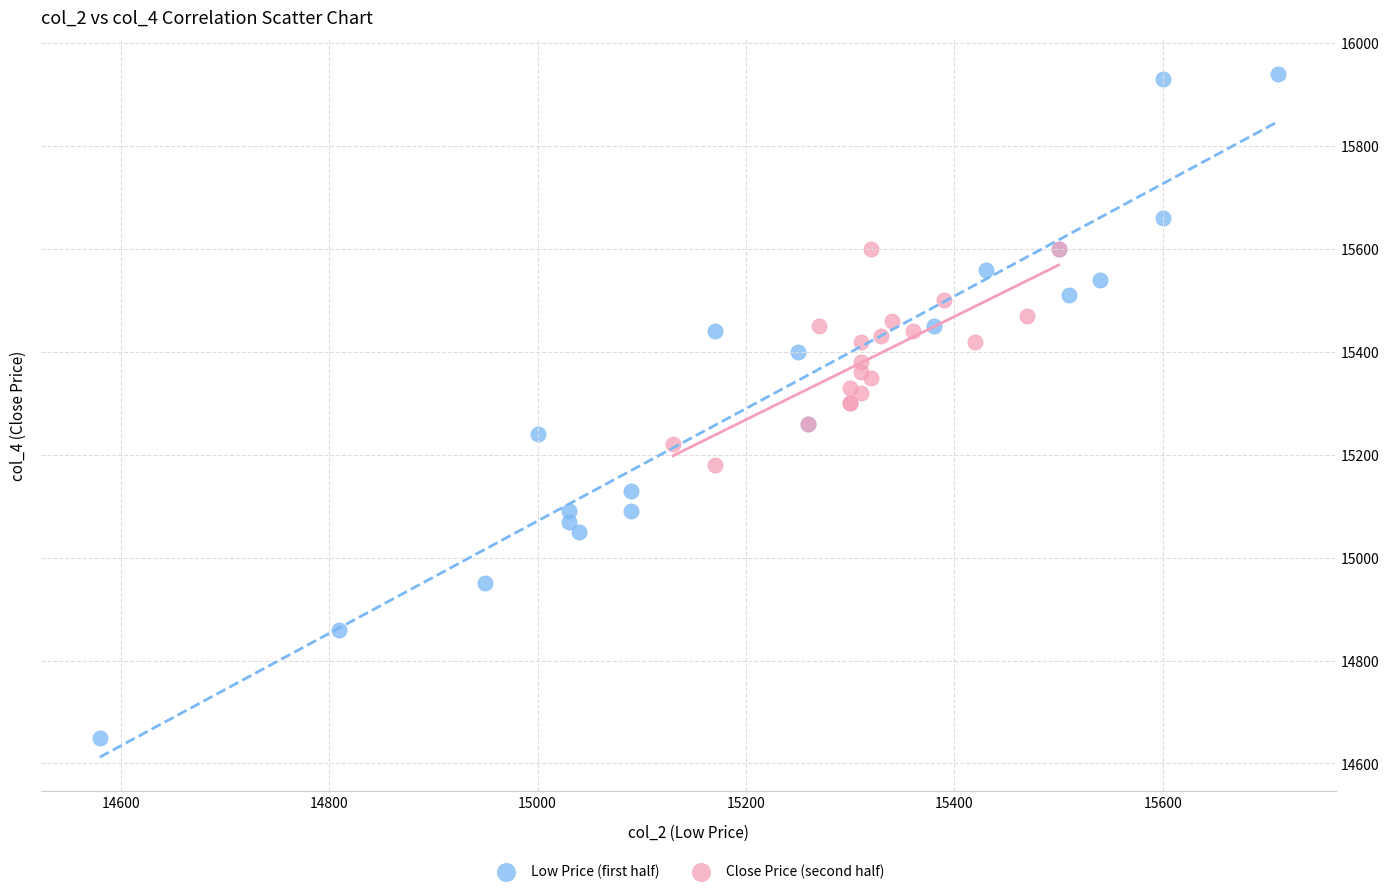

Which series has the largest Y range (max minus min)?

Low Price (first half)